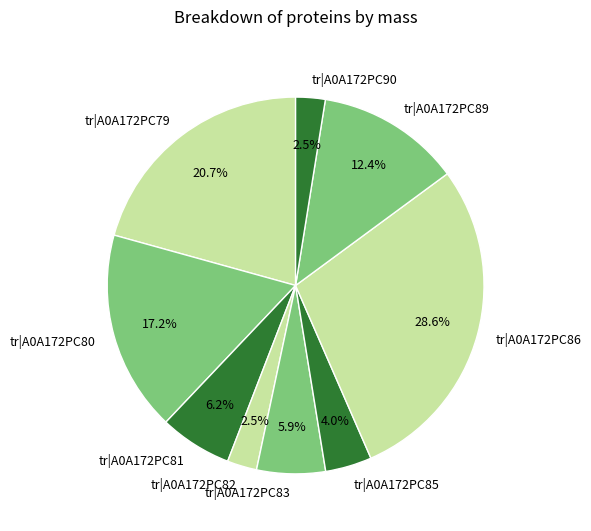

True or false: tr|A0A172PC80 accounts for 17% of the total.

True